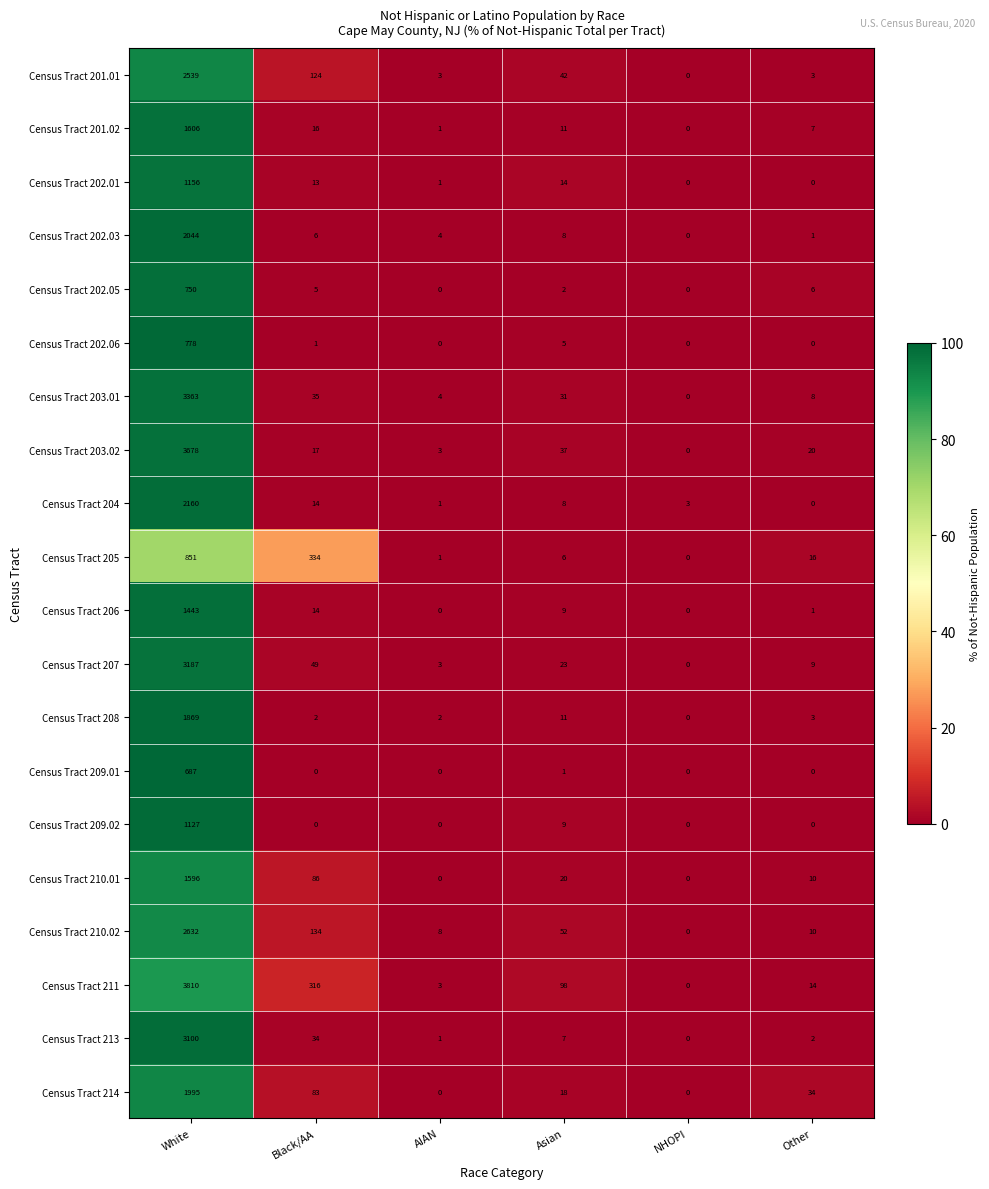

Which series has the widest spread of values?

Census Tract 211